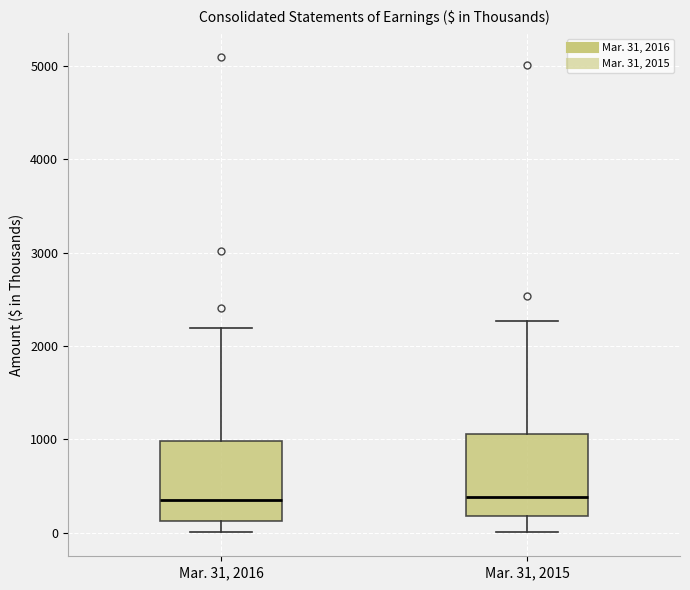

Where does the lower whisker of the box for Mar. 31, 2016 end on the y-axis? The values are not printed on the chart, so give them approximately, as read against the axis.

0